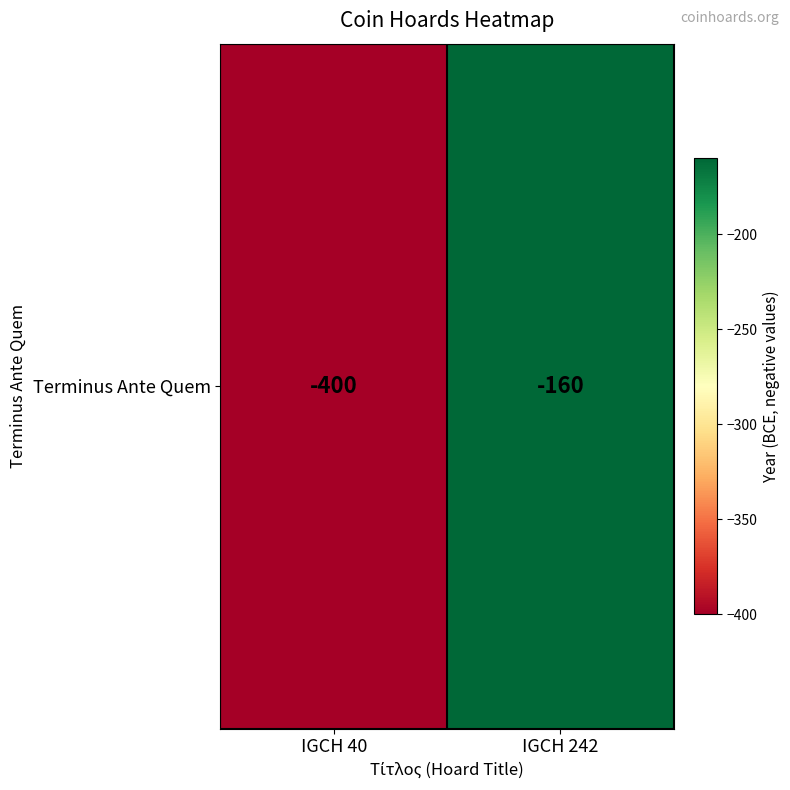

Is it true that the value at IGCH 242 is -160?

True